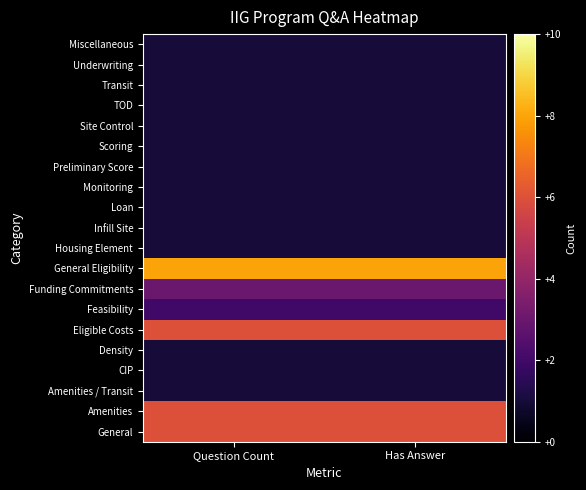

Which label corresponds to the largest value in the chart?

Question Count